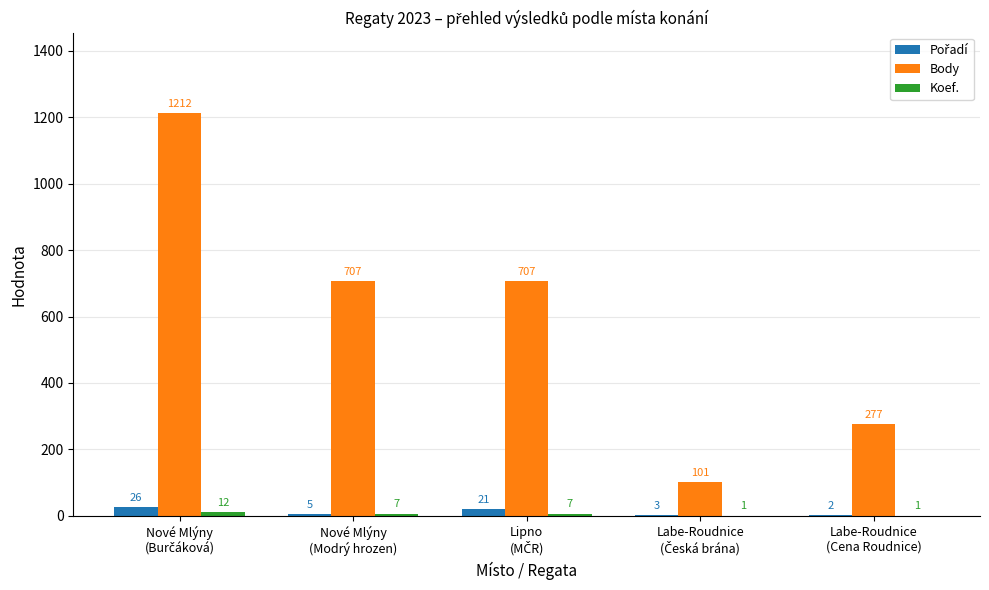

How many Body values are between 277 and 707?

3